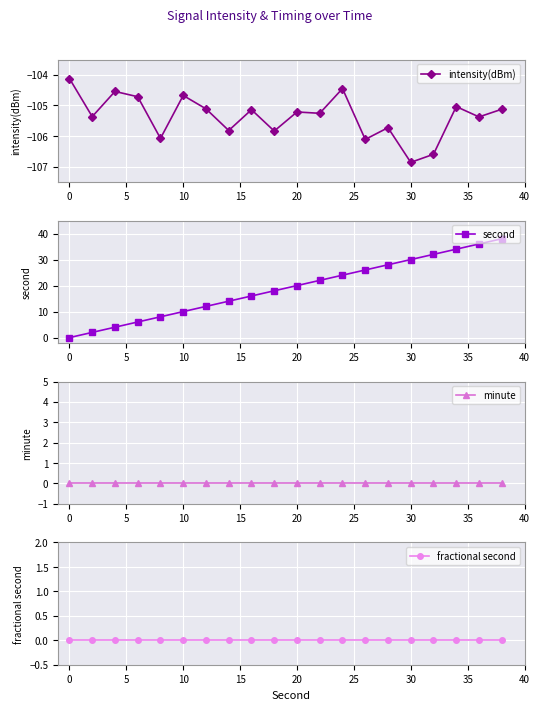

What is the lowest value of the intensity(dBm) series?

-106.9